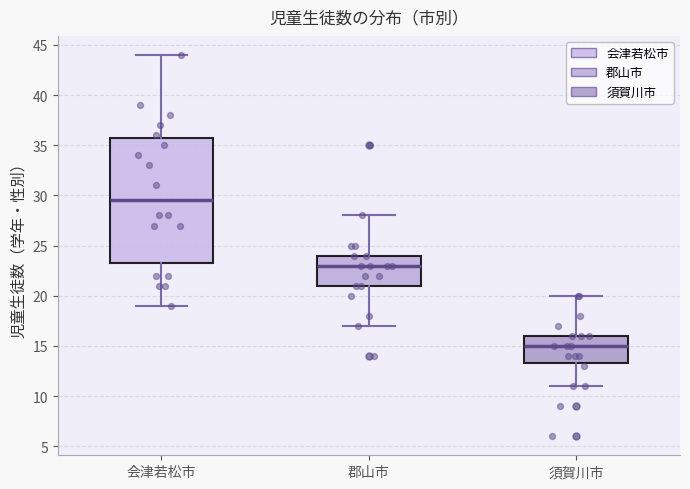

Where does the upper whisker of the box for 会津若松市 end on the y-axis? The values are not printed on the chart, so give them approximately, as read against the axis.

44.0